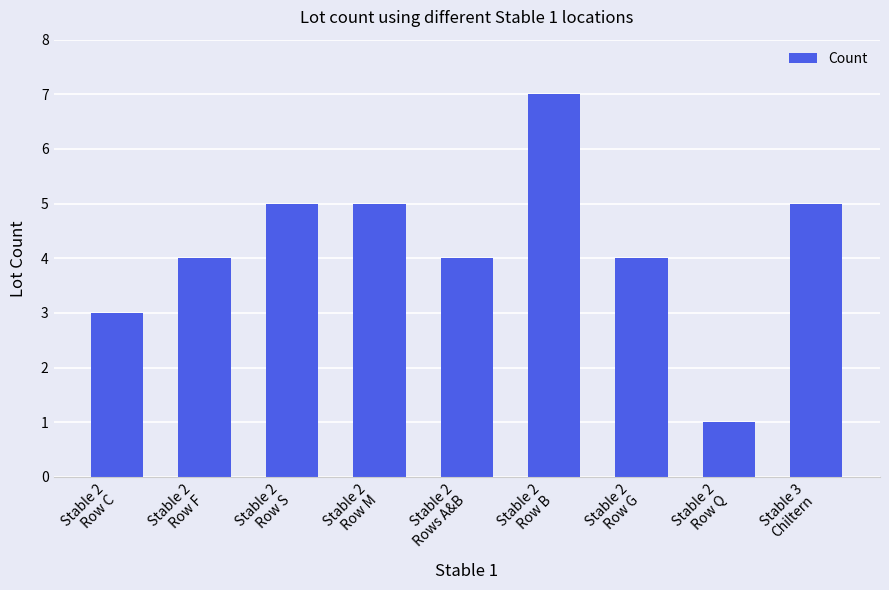

What is the average value?

4